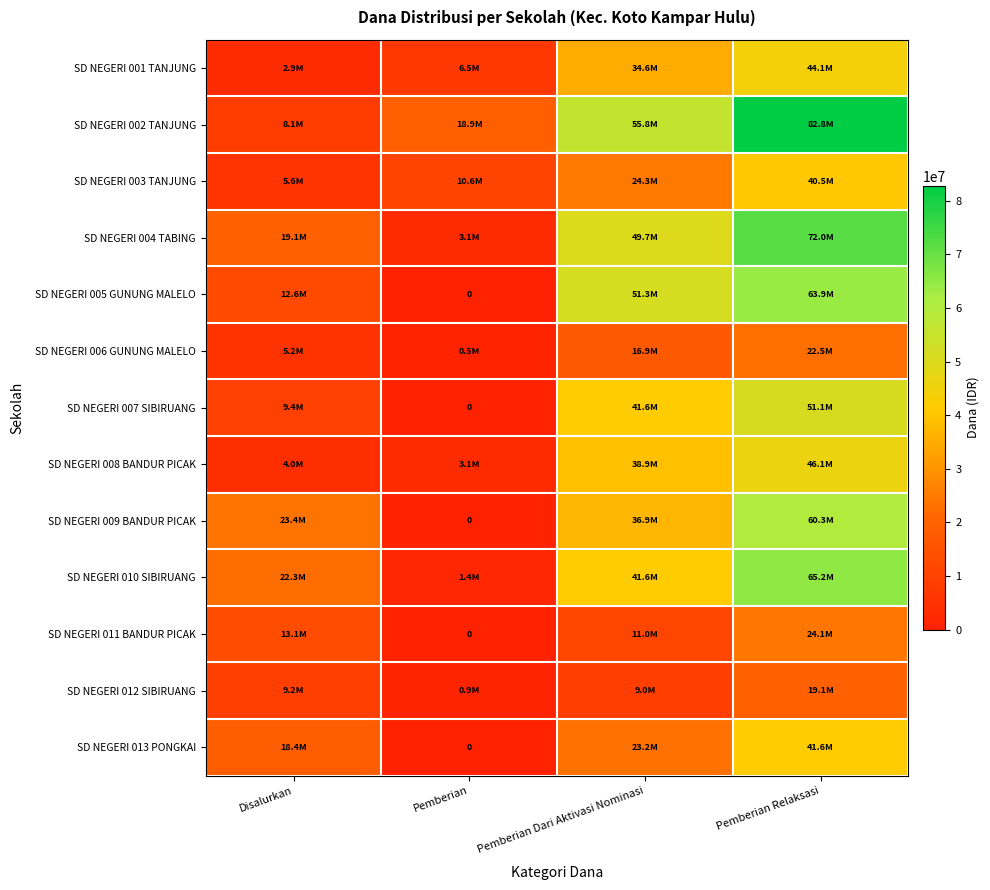

What is the difference between the SD NEGERI 009 BANDUR PICAK values at Pemberian and Disalurkan?

23400000